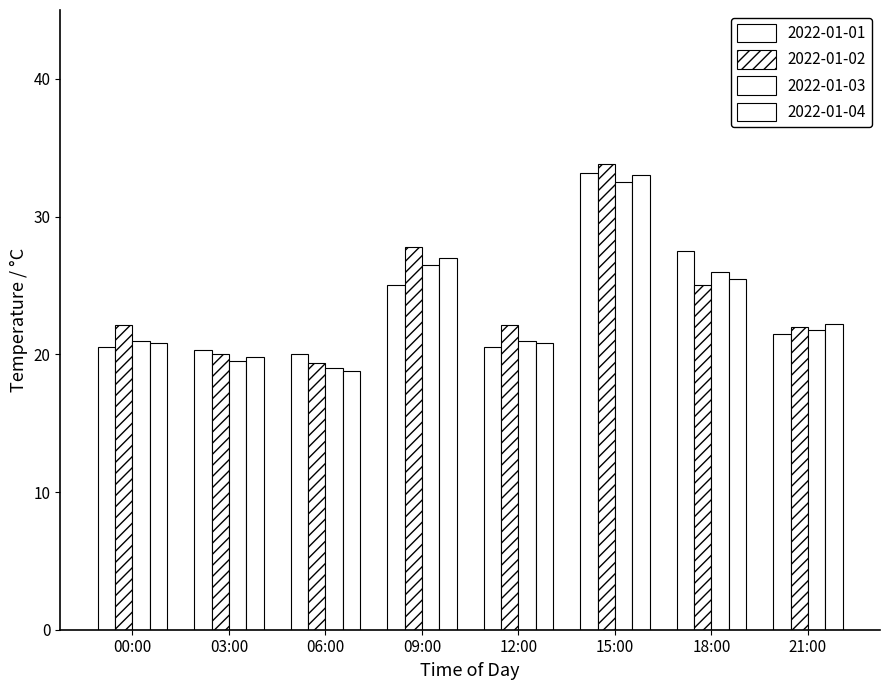

What is the lowest value of the 2022-01-02 series?

19.4